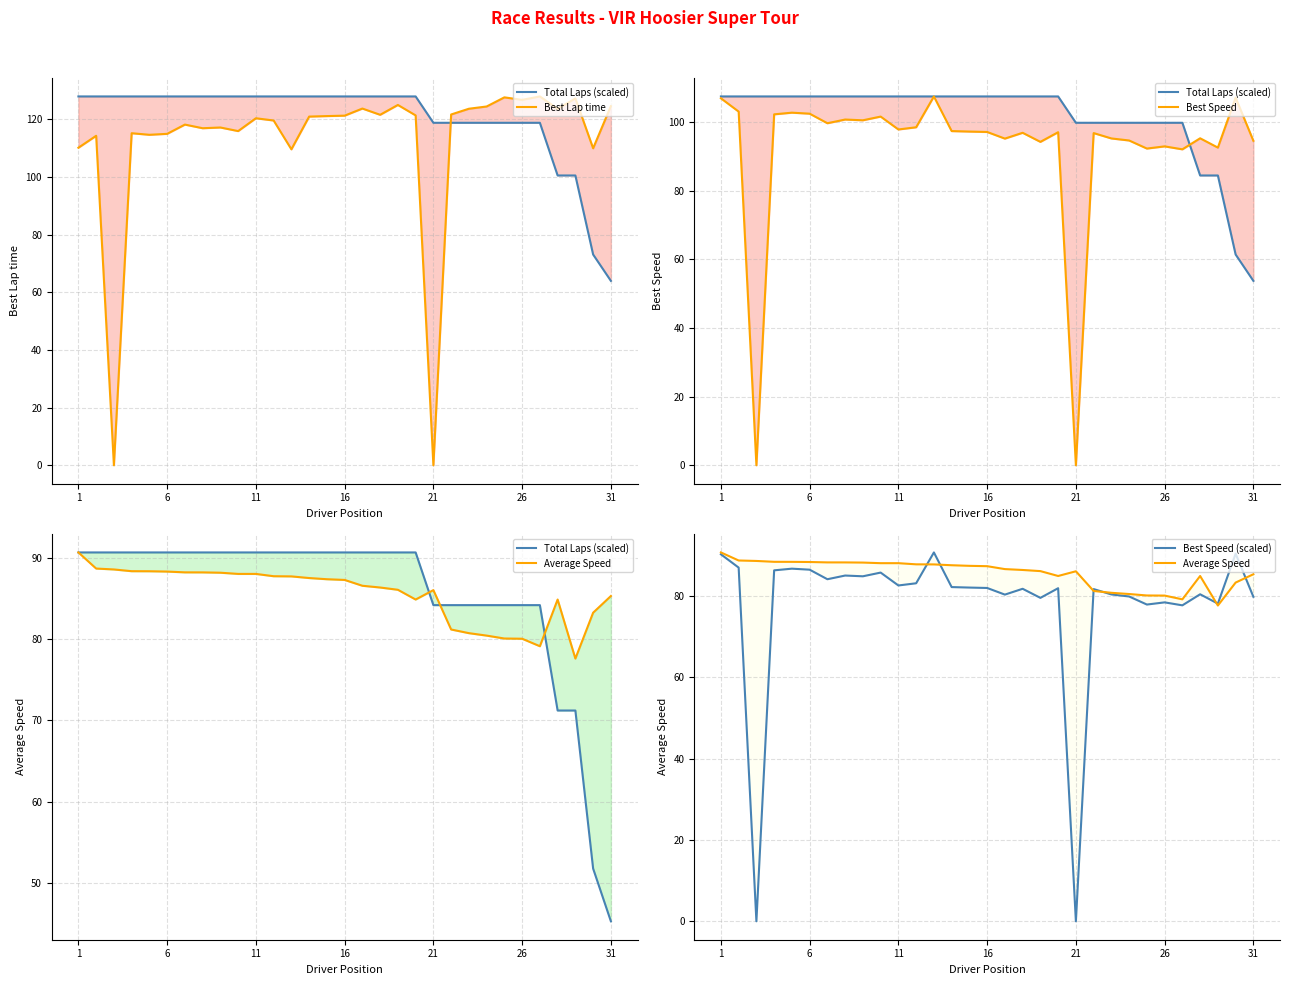

The value of Average Speed at 11 is 140.9. True or false?

False